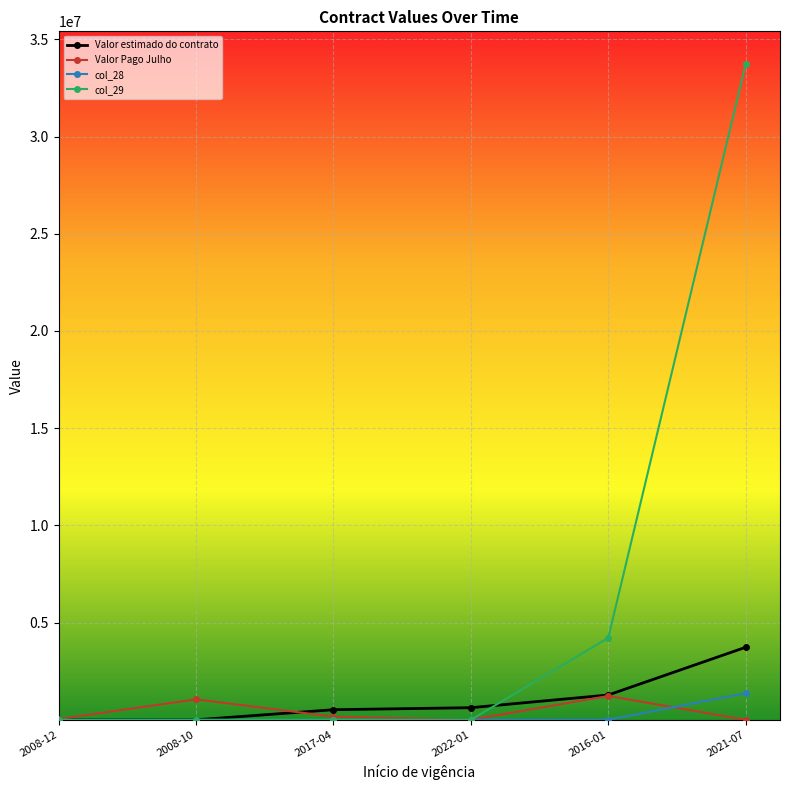

At which category is the sum across all series the highest?

2021-07